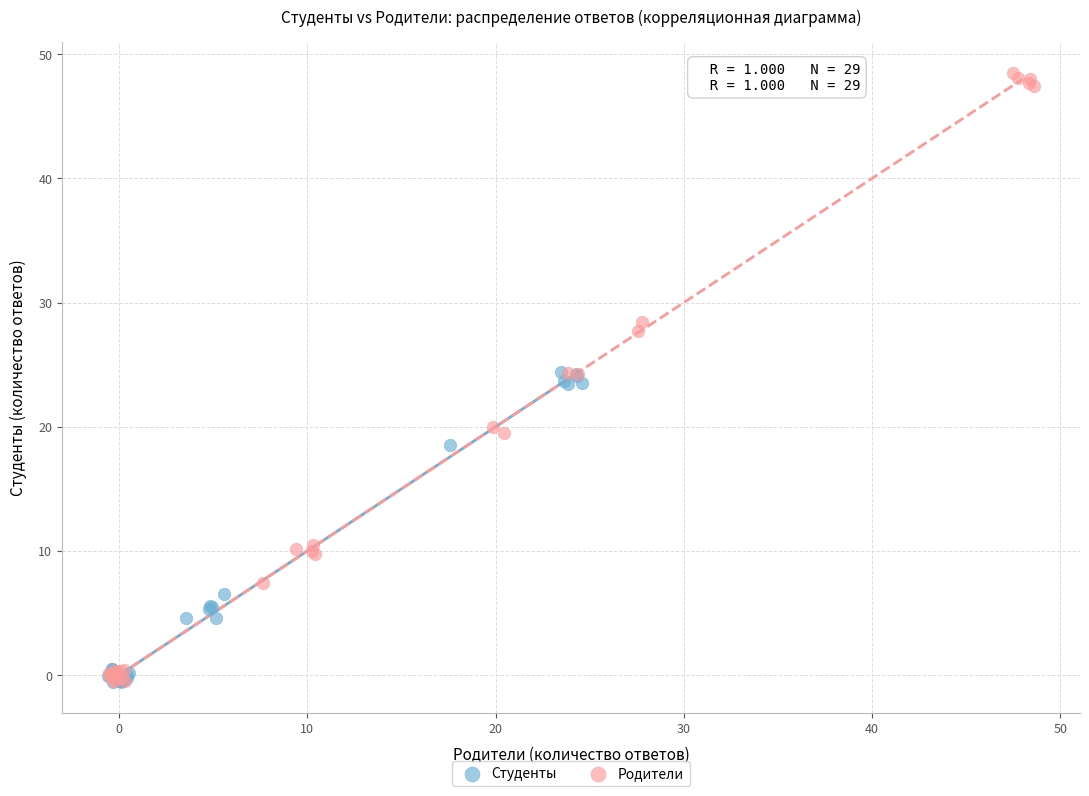

Which series has the largest Y range (max minus min)?

Родители